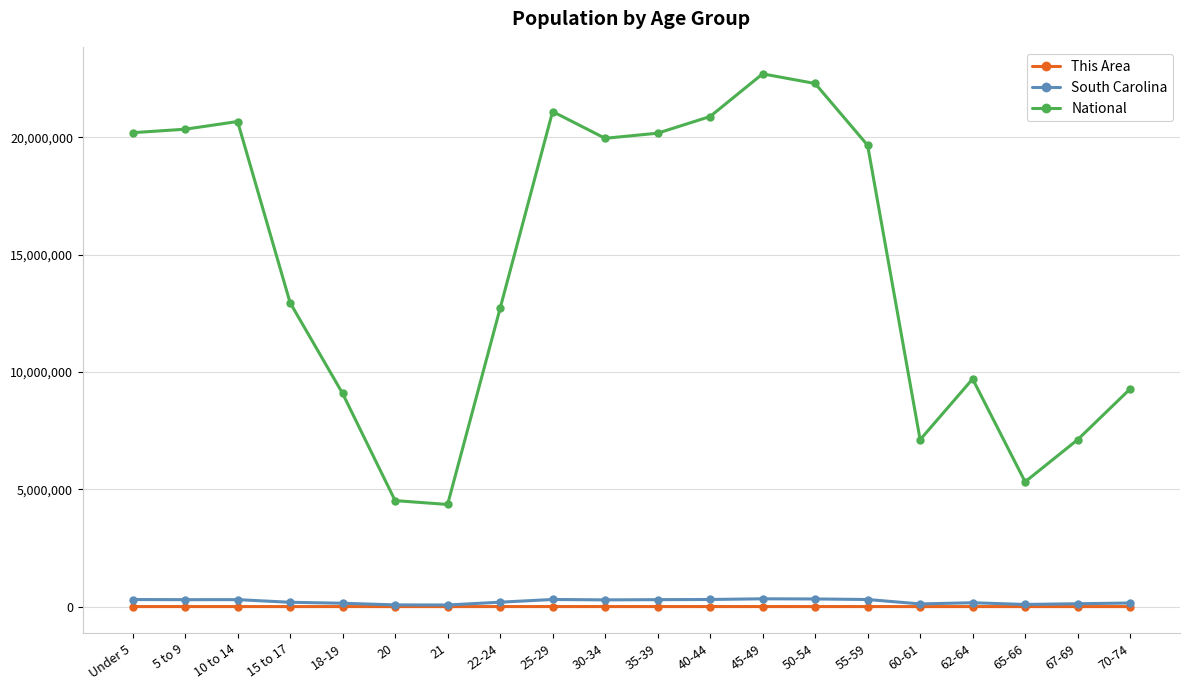

Does the chart have visible grid lines?

Yes